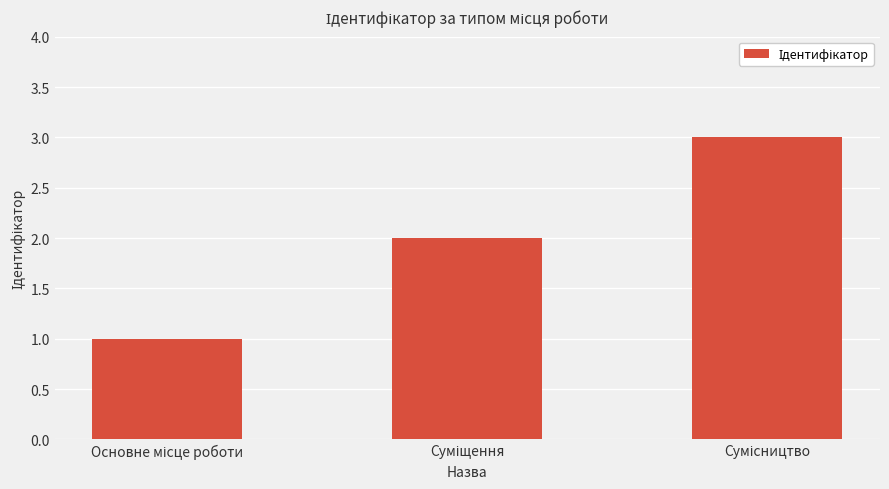

What is the greatest value displayed?

3